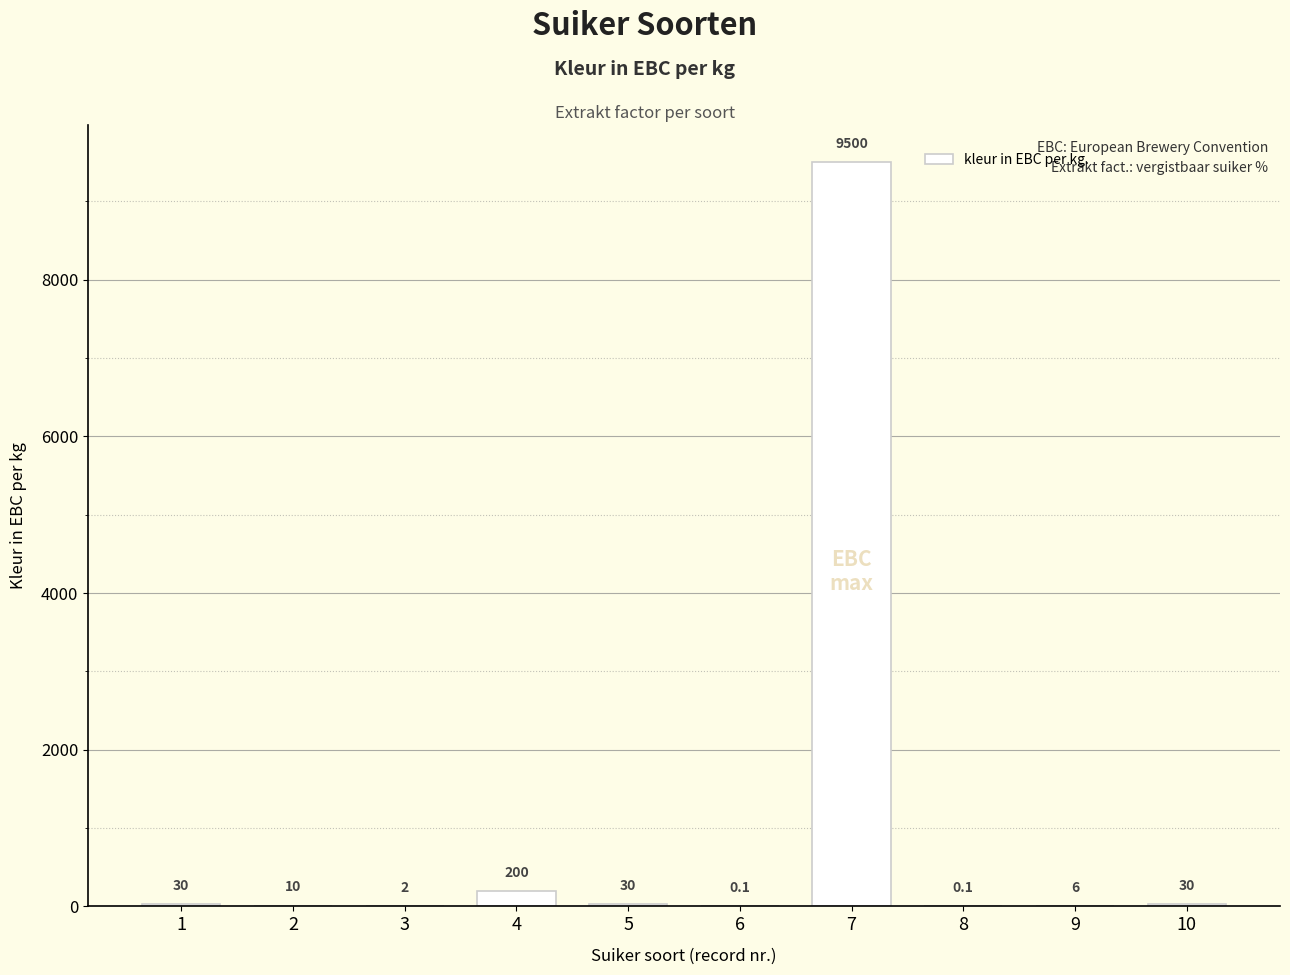

What is the maximum value shown in the chart?

9500.0